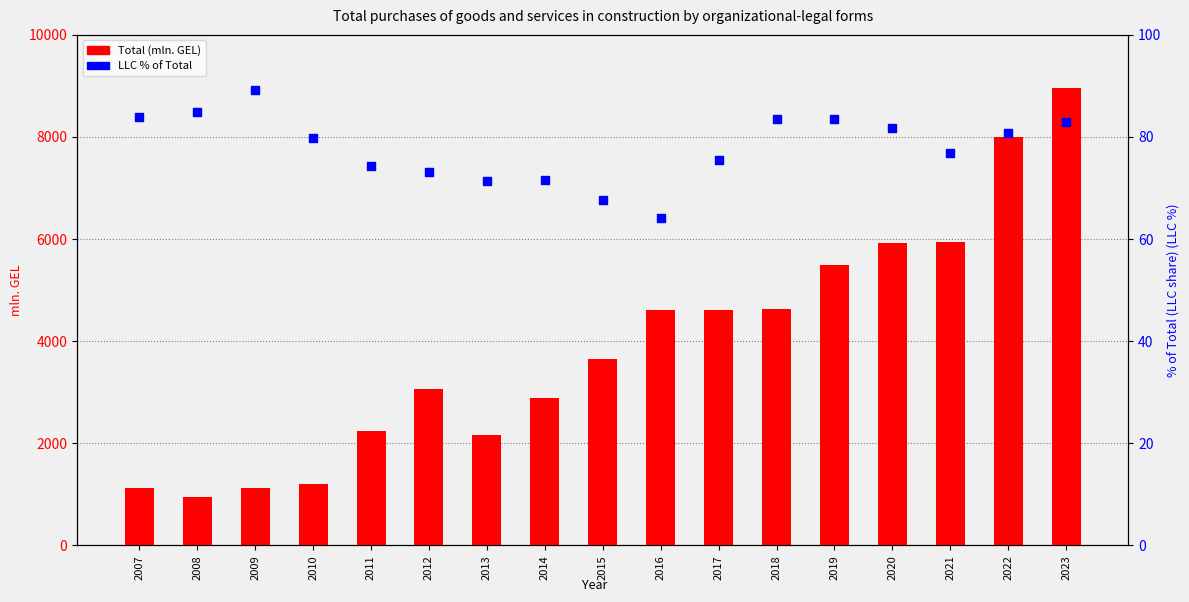

Which series contains the highest Y value?

Total (mln. GEL)